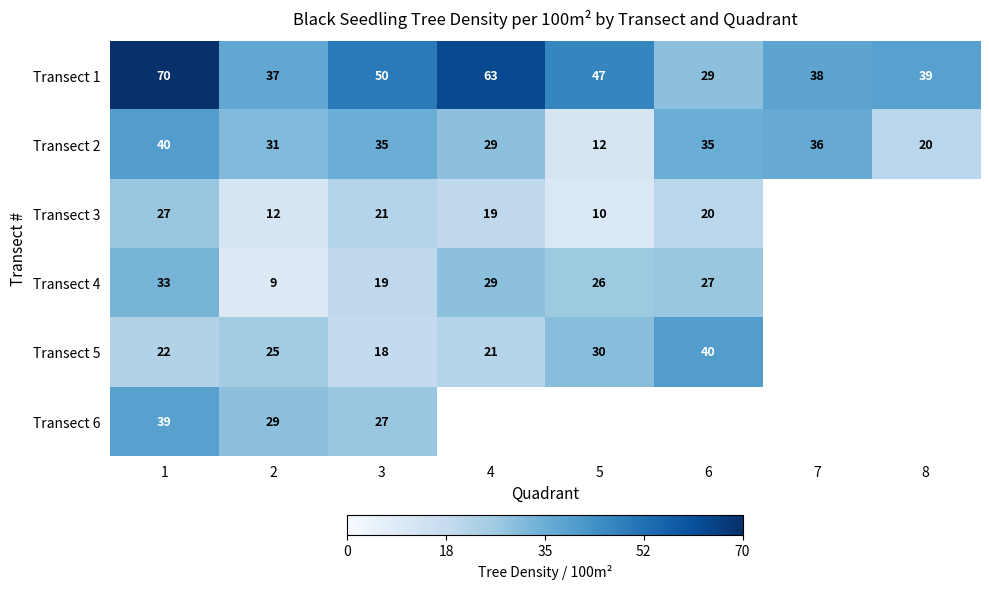

What is the greatest value displayed?

70.0